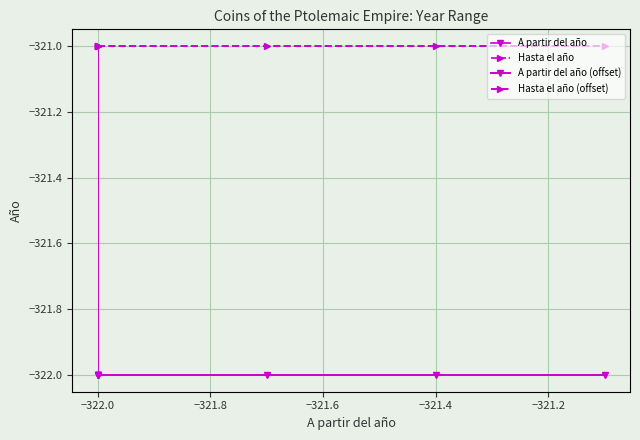

At −321.8, list the series in order from smallest to largest.

A partir del año, A partir del año (offset), Hasta el año, Hasta el año (offset)